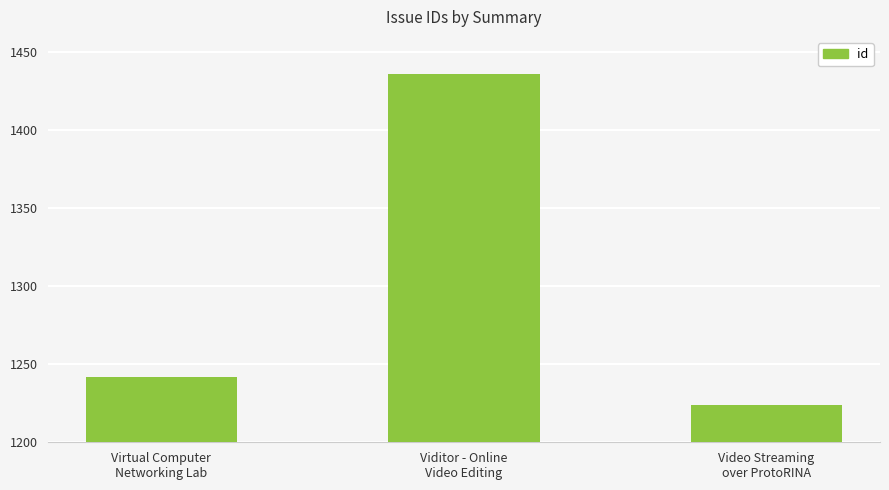

What is the change in value from Viditor - Online
Video Editing to Video Streaming
over ProtoRINA?

-212